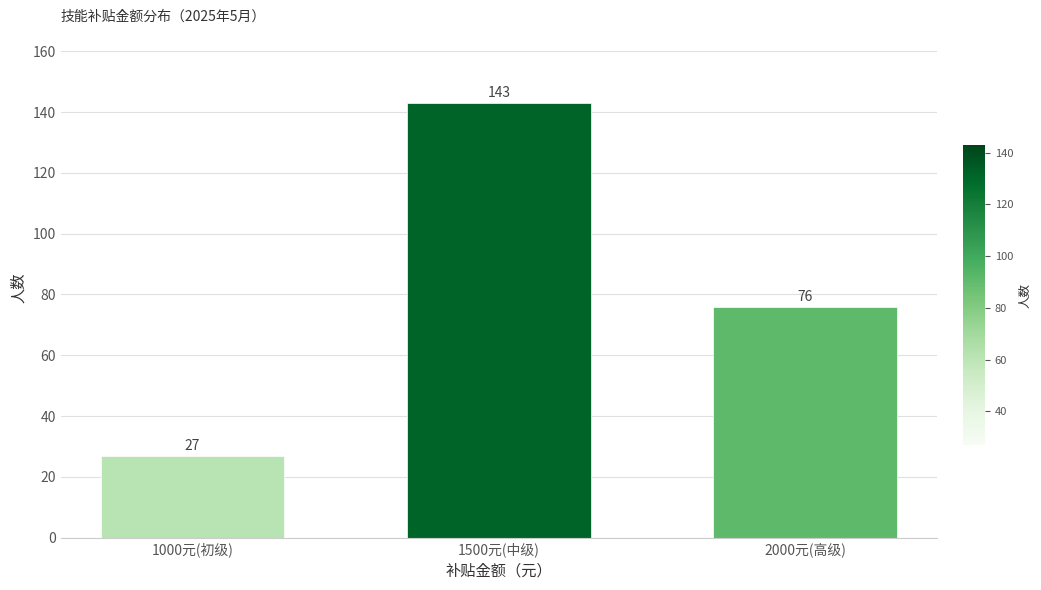

Reading left to right, what are all the values shown in this chart?

27	143	76